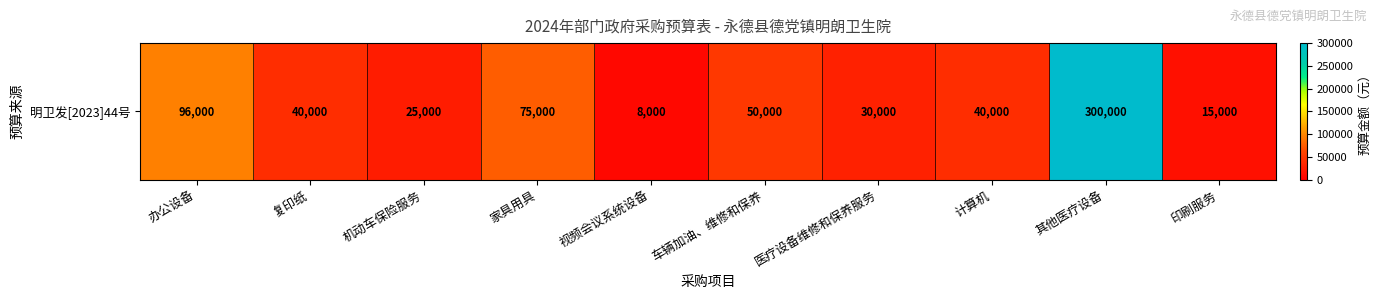

The chart shows a value of 15000 at 印刷服务. True or false?

True